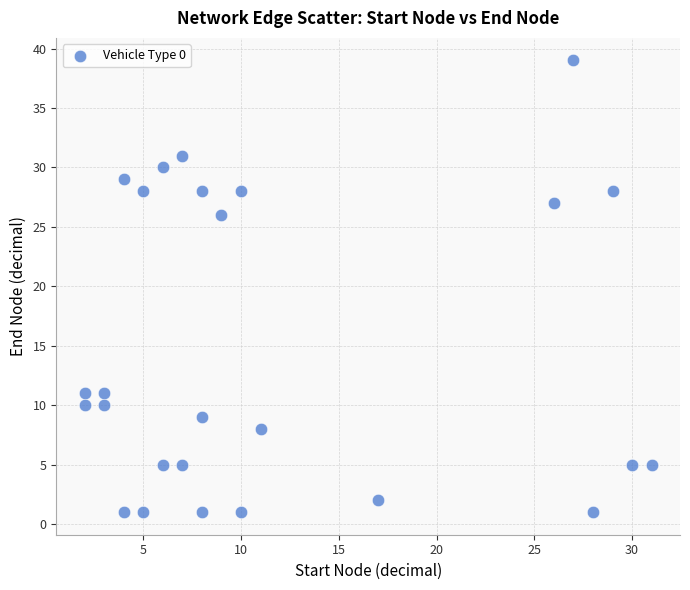

What Y value in the scatter plot is closest to 20?

26